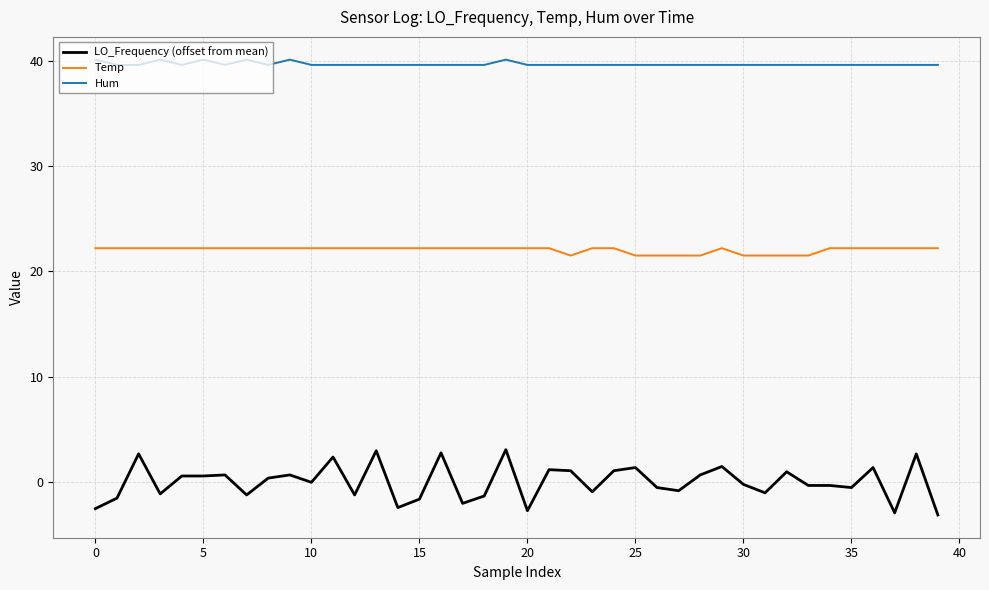

Which series has the largest total across all categories?

Hum